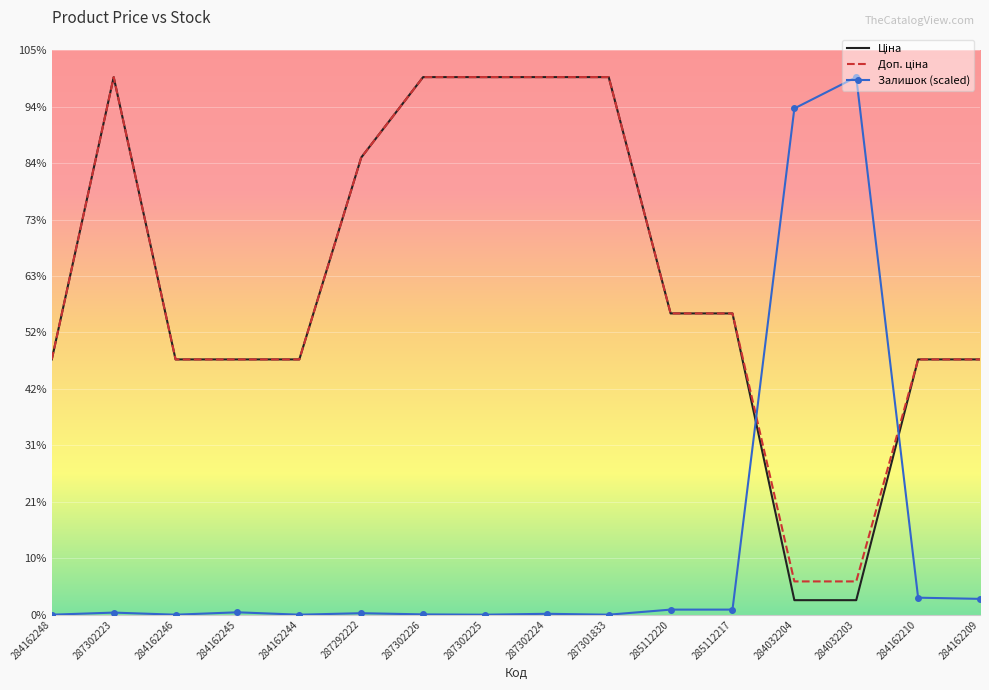

Which series has the largest range (max minus min)?

Залишок (scaled)